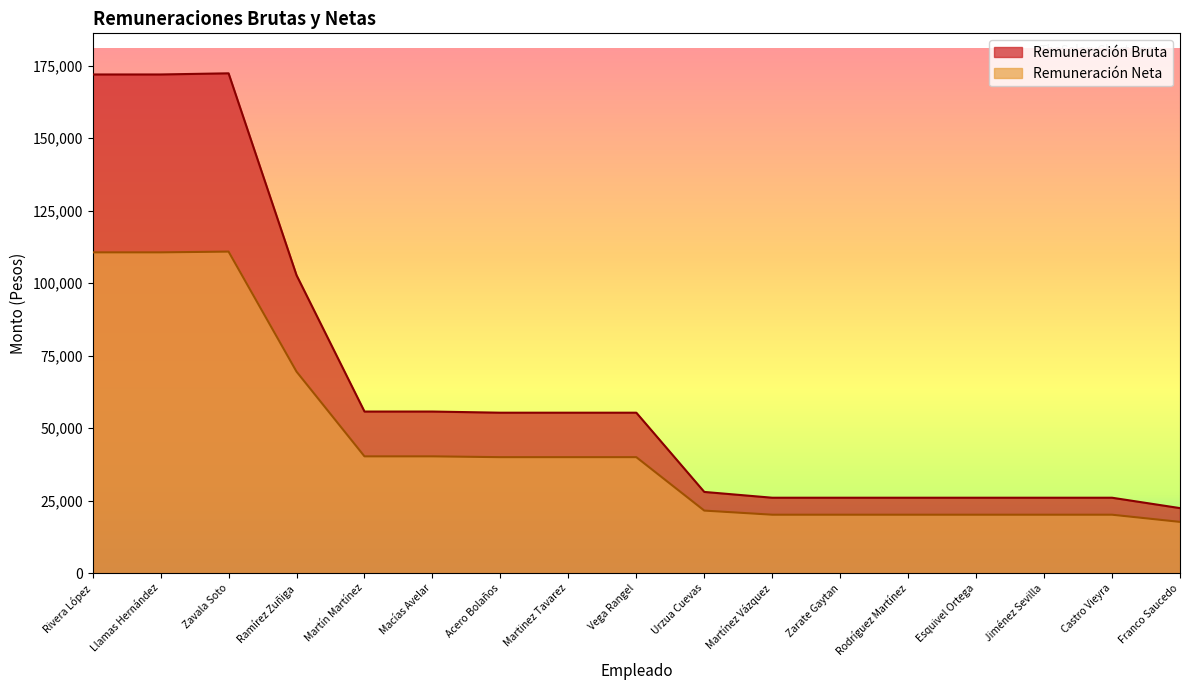

Where does the Remuneración Neta series first go above 39991?

Rivera López